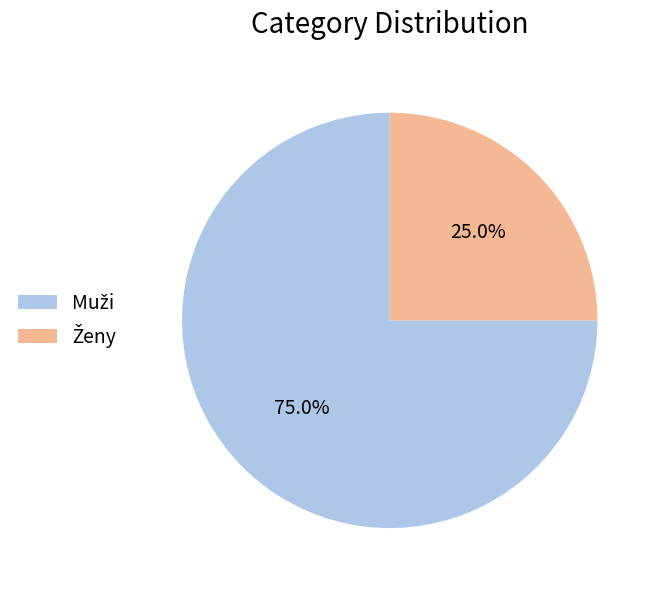

Does any single category account for the majority?

Yes